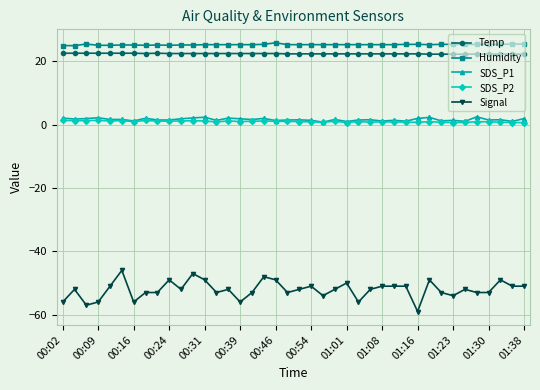

Which series has the widest spread of values?

Signal